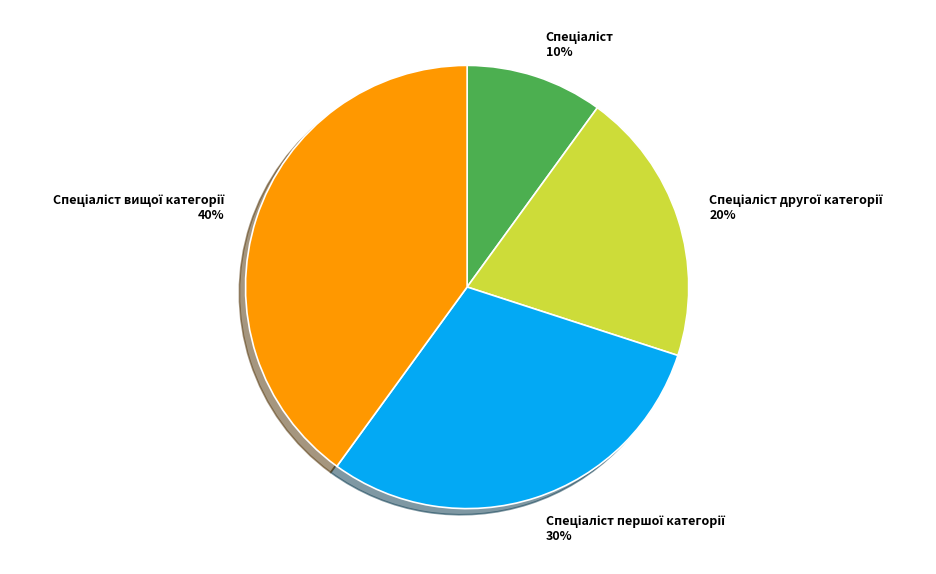

To the nearest percent, what is the average slice percentage?

25%